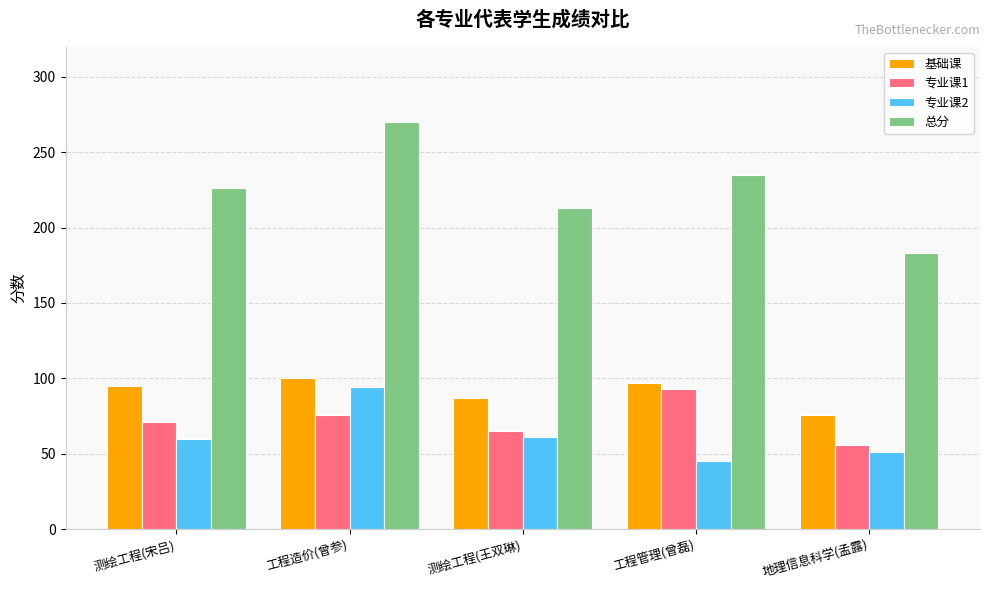

Count the number of data series in this chart.

4